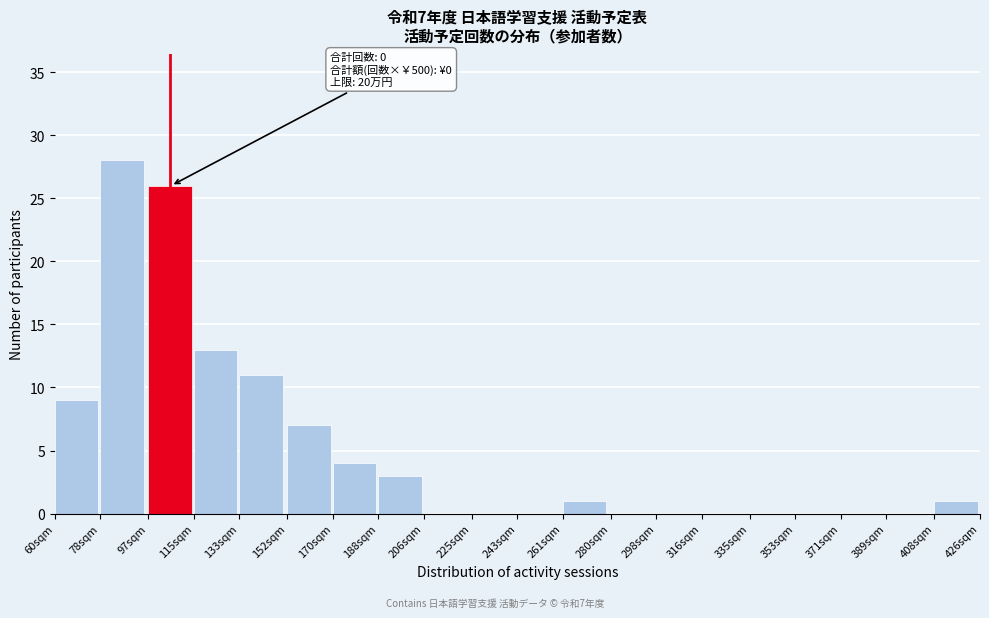

Reading left to right, what are all the values shown in this chart?

60sqm=9	78sqm=28	97sqm=26	115sqm=13	133sqm=11	152sqm=7	170sqm=4	188sqm=3	206sqm=0	225sqm=0	243sqm=0	261sqm=1	280sqm=0	298sqm=0	316sqm=0	335sqm=0	353sqm=0	371sqm=0	389sqm=0	408sqm=1